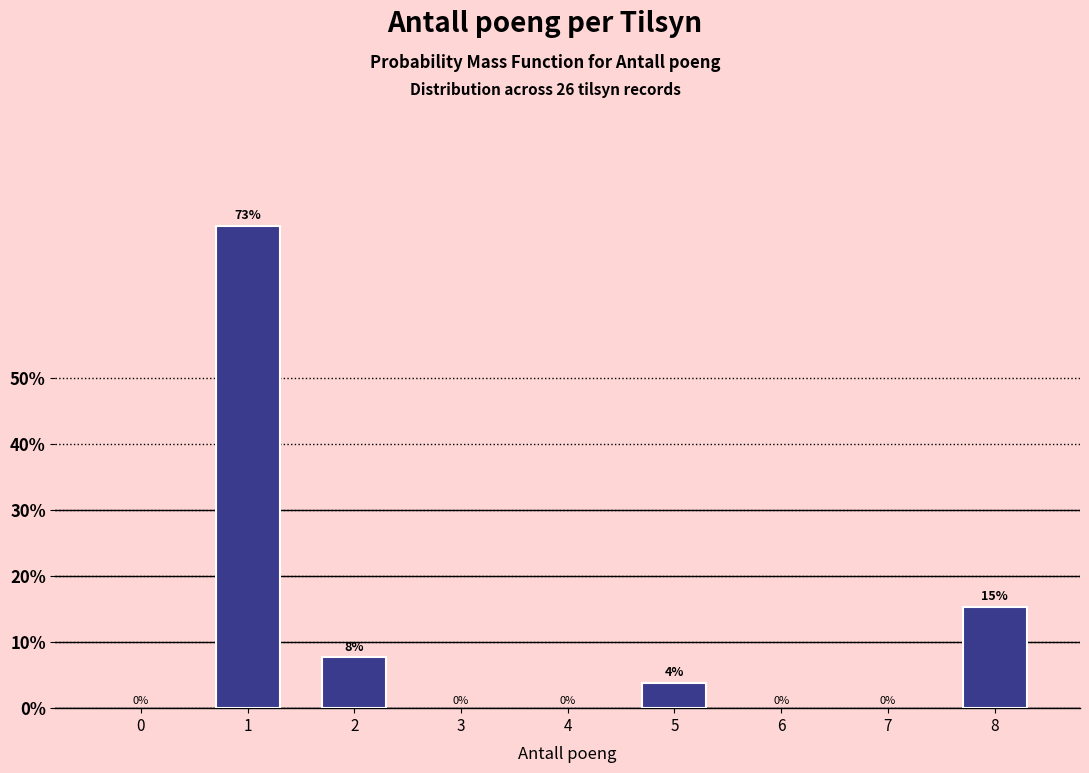

How many bars are there in total?

4